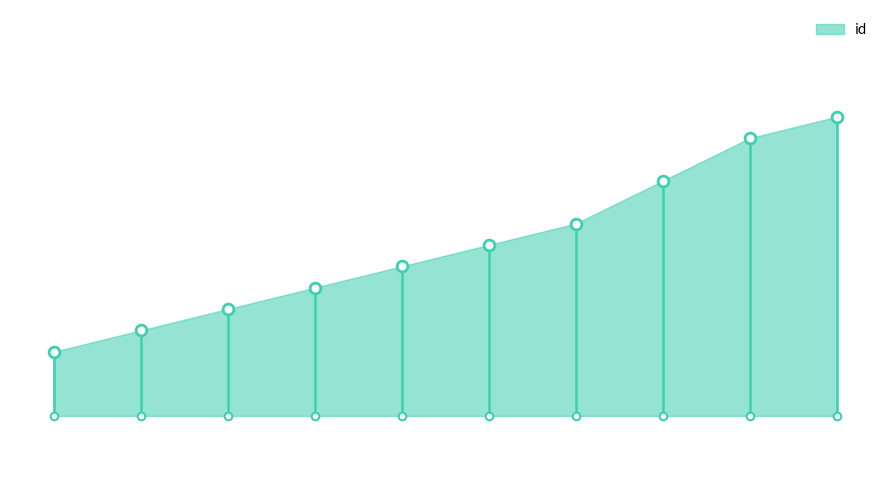

Which has a higher value, 8911 or 8902?

8911